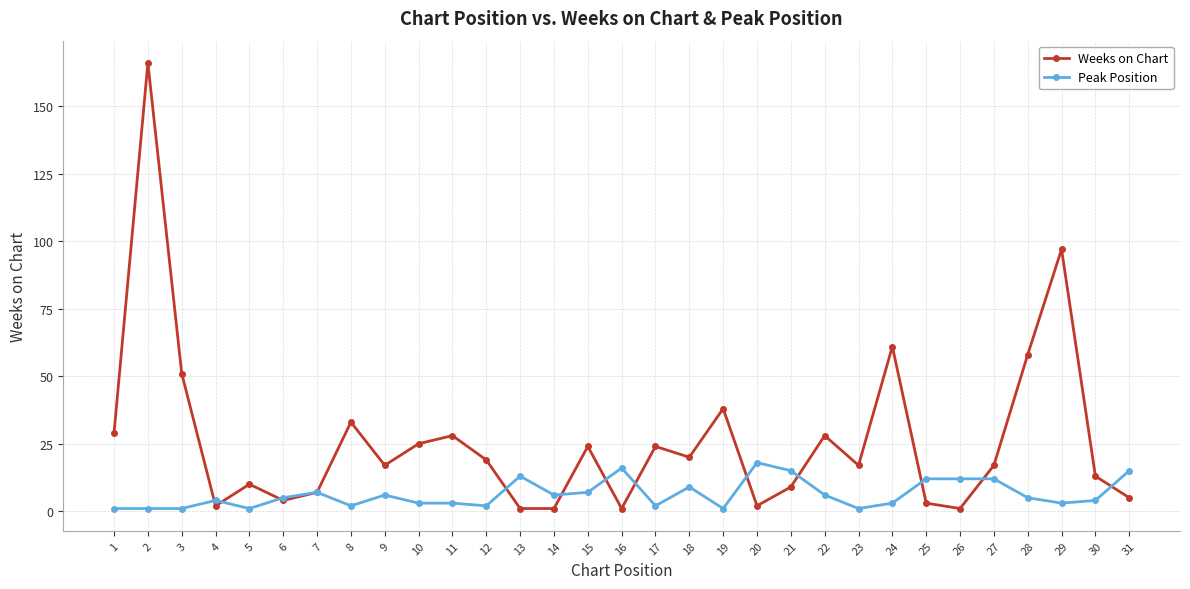

Reading left to right, extract all data points from this chart.

Weeks on Chart: 29	166	51	2	10	4	7	33	17	25	28	19	1	1	24	1	24	20	38	2	9	28	17	61	3	1	17	58	97	13	5
Peak Position: 1	1	1	4	1	5	7	2	6	3	3	2	13	6	7	16	2	9	1	18	15	6	1	3	12	12	12	5	3	4	15